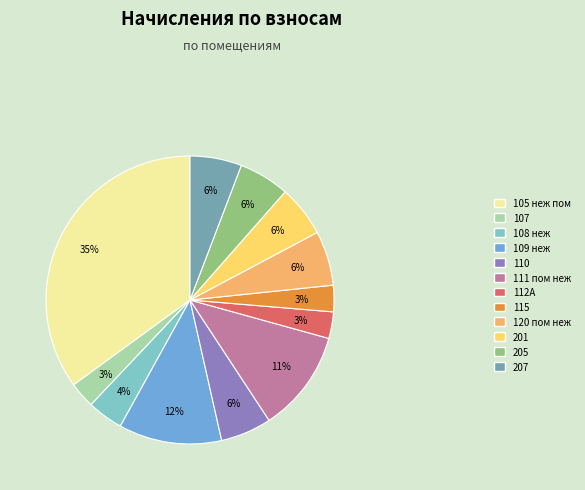

Is the sum of 207 and 110 greater than half?

No